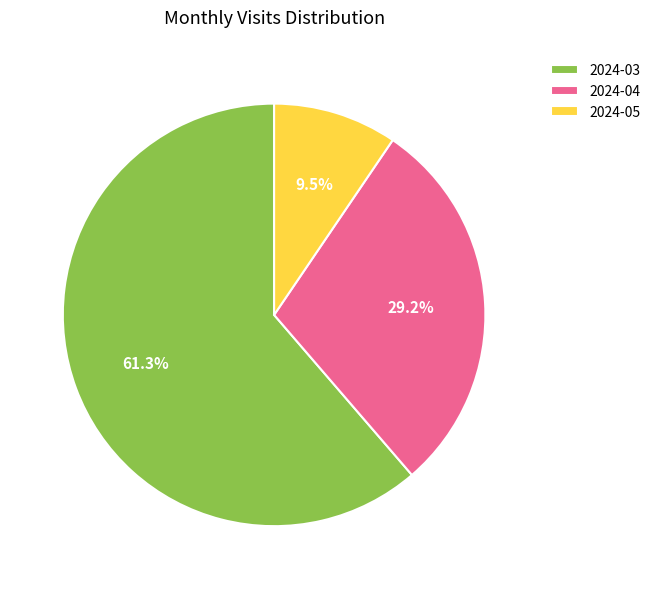

How many segments does this pie chart have?

3